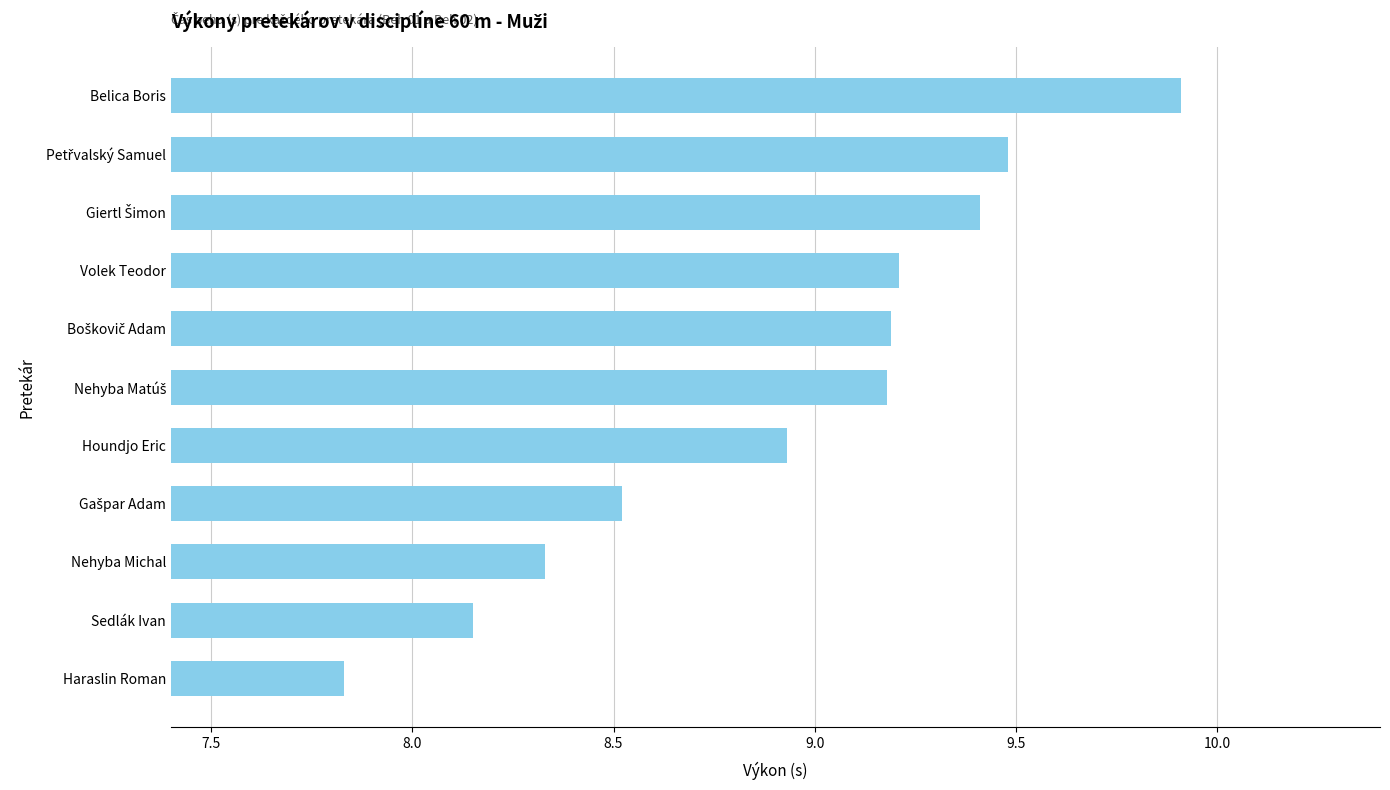

Read the value at Nehyba Michal.

8.3